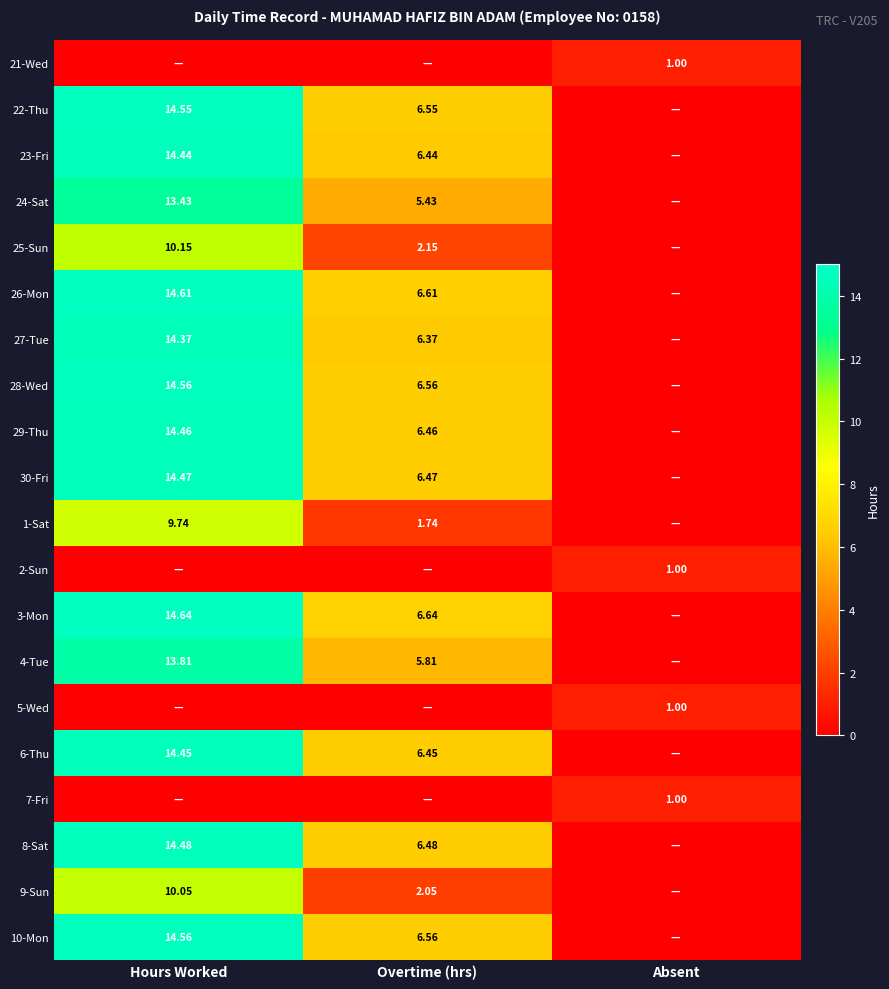

Is the value of 28-Wed at Hours Worked greater than the value of 26-Mon at Overtime (hrs)?

Yes